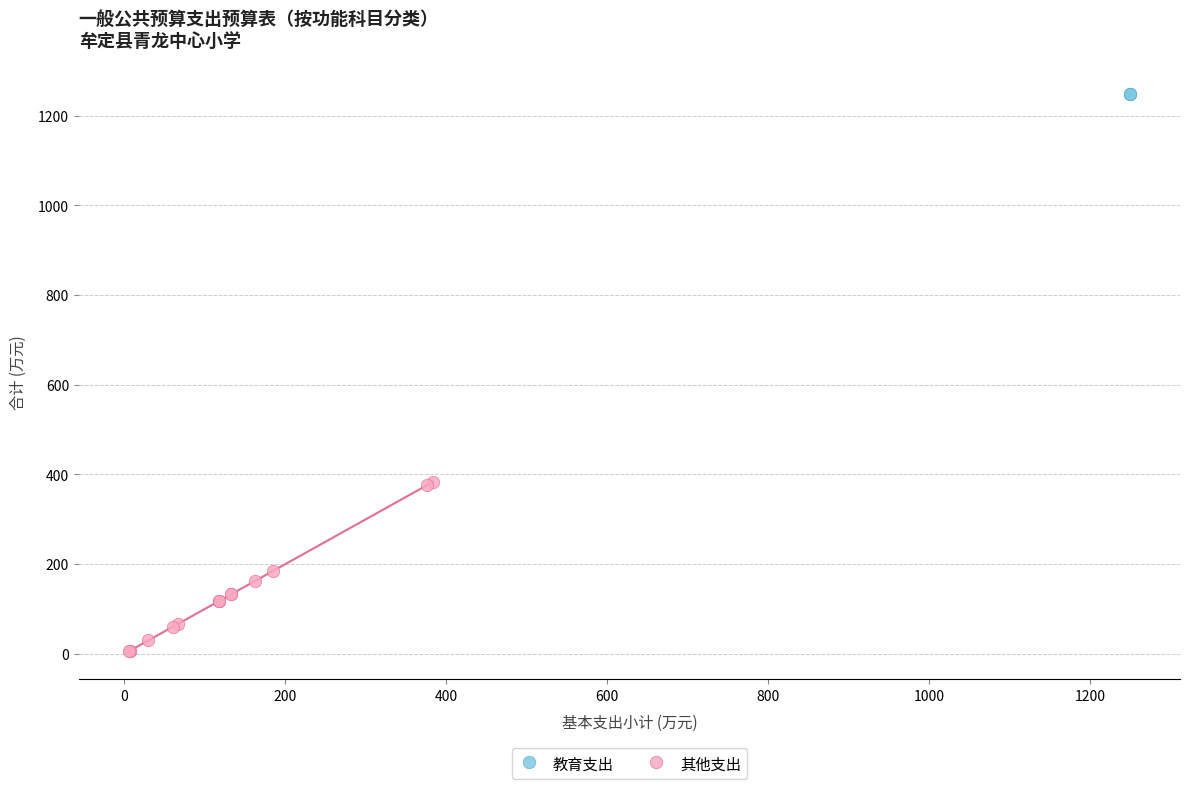

Which series contains the lowest Y value?

其他支出